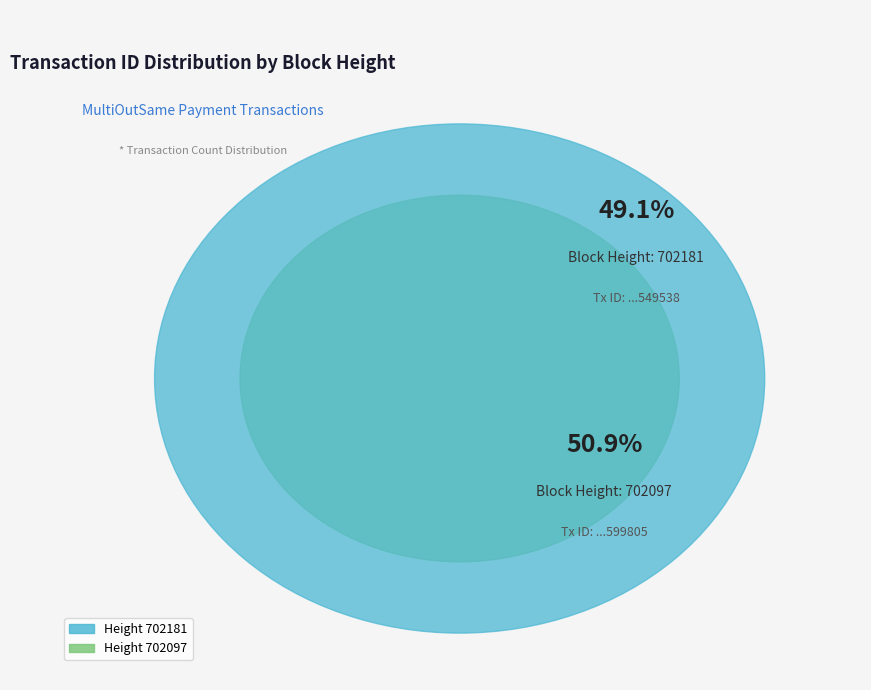

How many slices are in this pie chart?

2